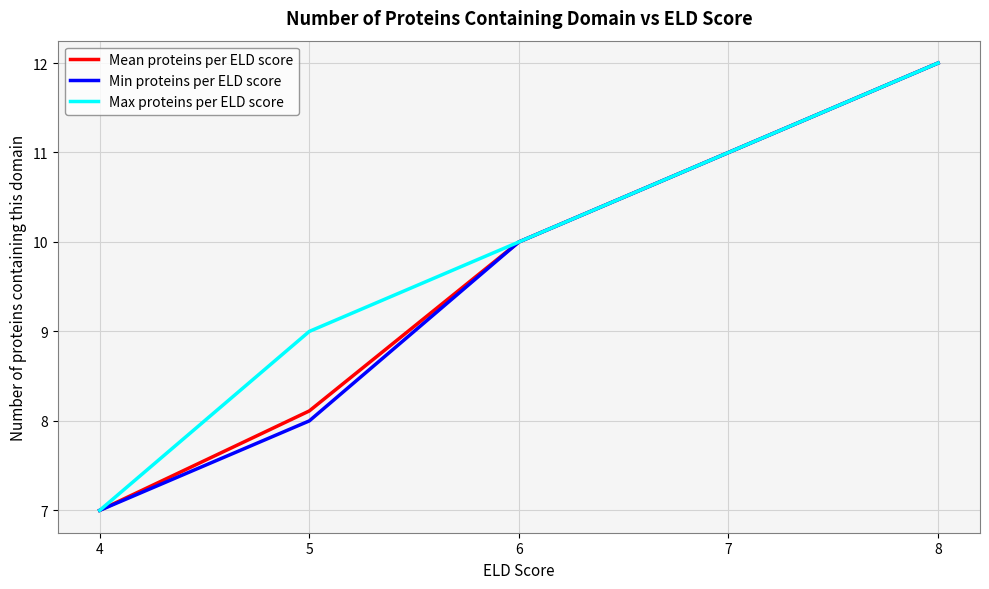

Rank the categories by Mean proteins per ELD score value from lowest to highest.

4, 5, 6, 7, 8